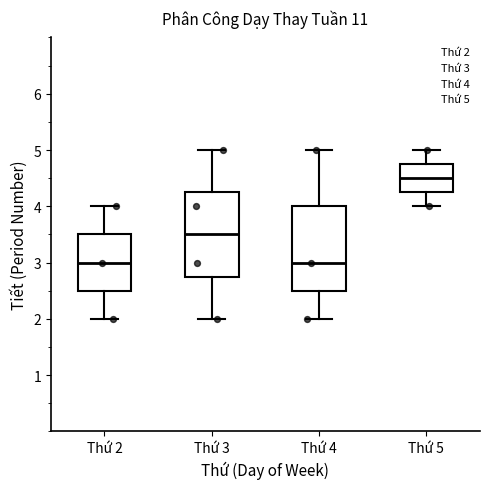

Reading left to right, transcribe this box plot: for each box, give where its median line is, the range the box spans, and where its two whiskers end, as read against the y-axis. The values are not printed on the chart, so give them approximately, as read against the axis.

Thứ 2: median 3.0, box 2.5 to 3.5, whiskers 2.0 to 4.0
Thứ 3: median 3.5, box 2.8 to 4.3, whiskers 2.0 to 5.0
Thứ 4: median 3.0, box 2.5 to 4.0, whiskers 2.0 to 5.0
Thứ 5: median 4.5, box 4.3 to 4.8, whiskers 4.0 to 5.0